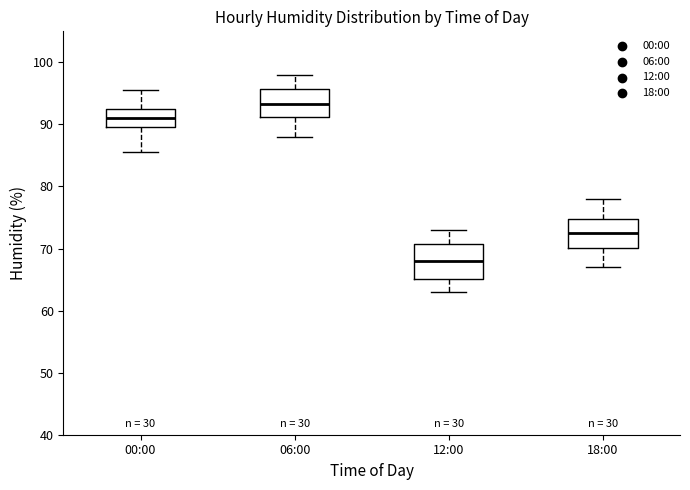

Reading left to right, read every box against the y-axis: the position of its median line, the range the box covers, and the ends of its whiskers. The values are not printed on the chart, so give them approximately, as read against the axis.

00:00: median 91, box 90 to 93, whiskers 86 to 96
06:00: median 93, box 91 to 96, whiskers 88 to 98
12:00: median 68, box 65 to 71, whiskers 63 to 73
18:00: median 73, box 70 to 75, whiskers 67 to 78